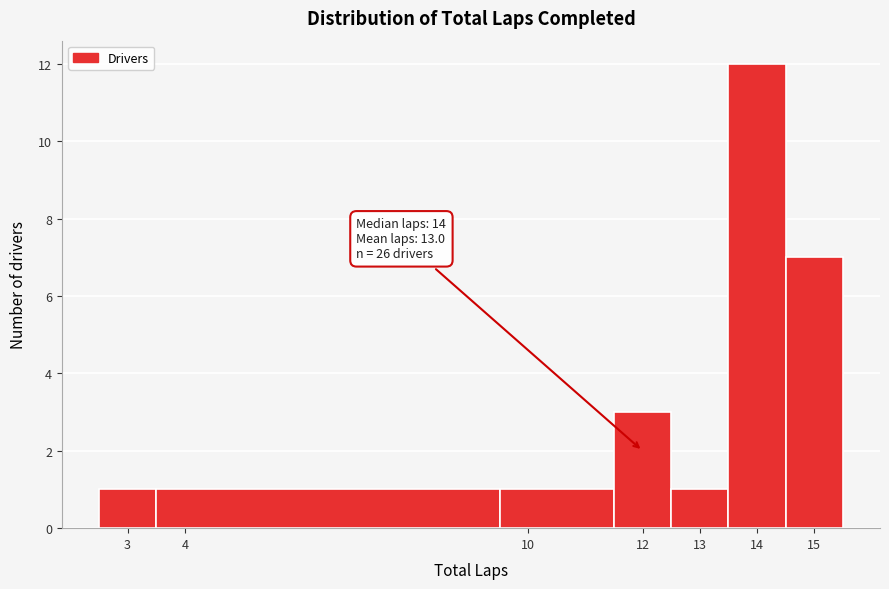

Over which range of the x-axis is the bar tallest?

13.5 to 14.5